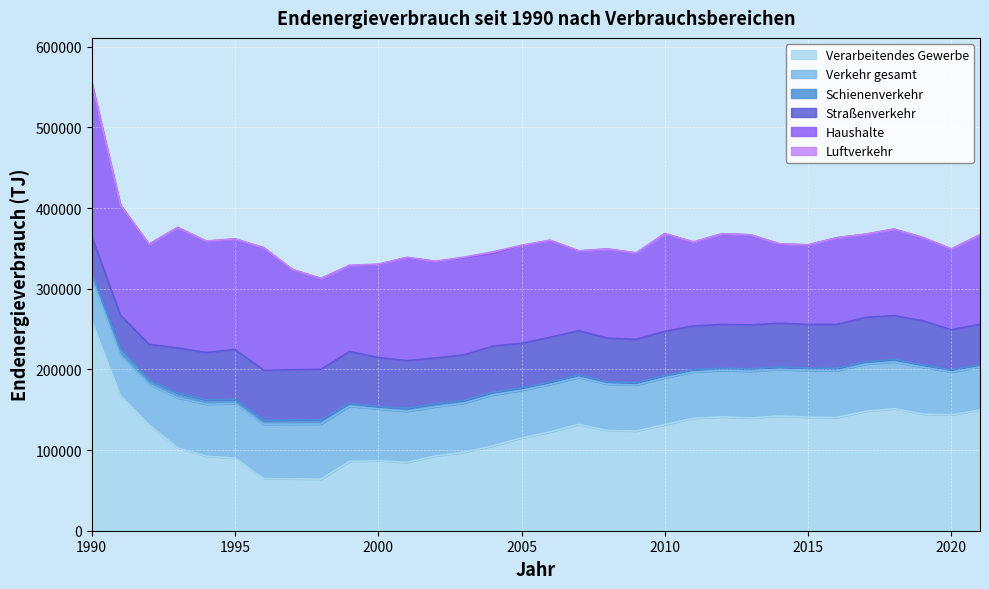

What is the sum of all Verarbeitendes Gewerbe values?

3920524